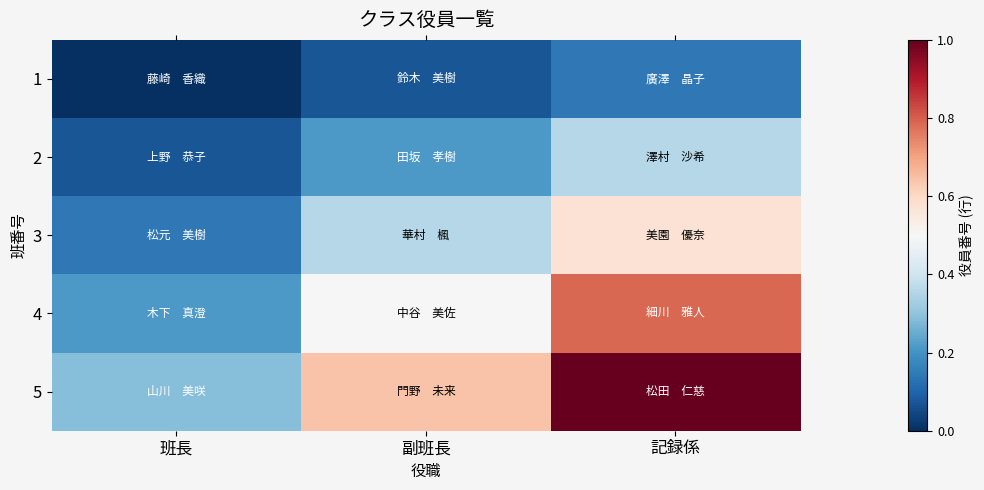

Which has a higher value, 副班長 or 班長?

副班長